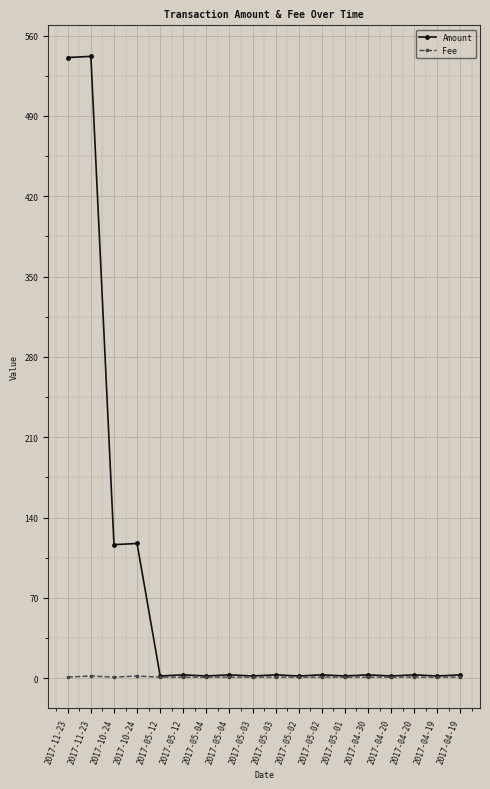

What is the label of the 8th point from the right?

2017-05-02